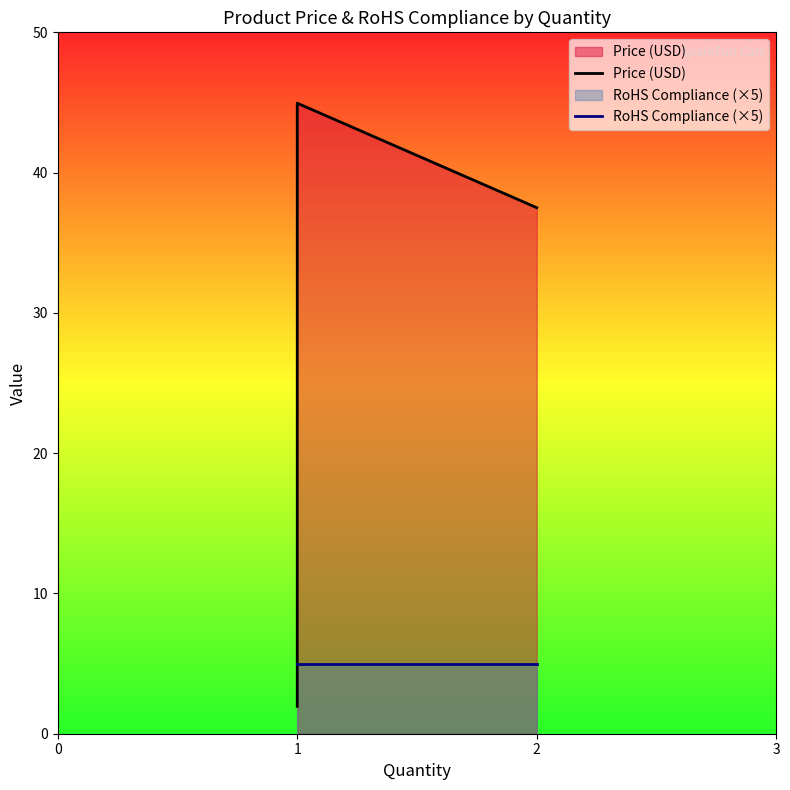

At how many categories does at least one series exceed 9?

2